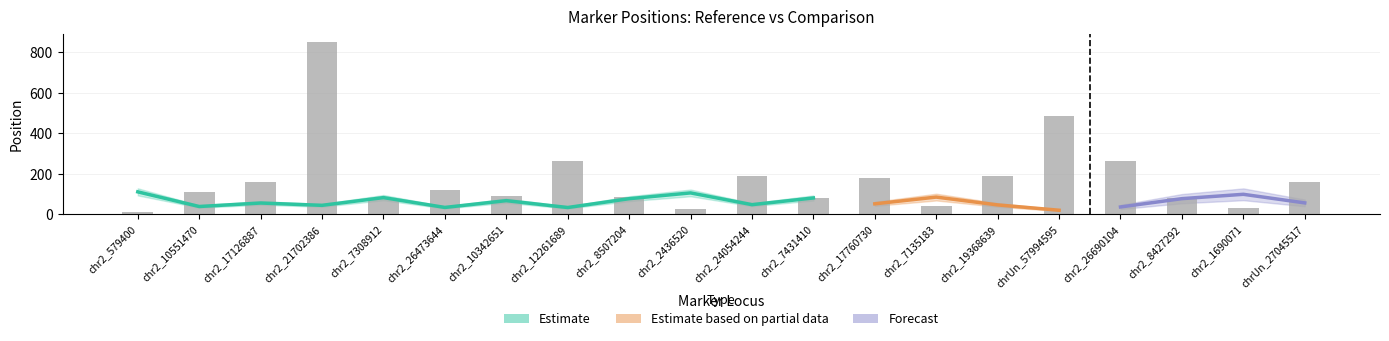

Rank the categories by value from lowest to highest.

chr2_579400, chr2_2436520, chr2_1690071, chr2_7135183, chr2_7308912, chr2_7431410, chr2_8427292, chr2_8507204, chr2_10342651, chr2_10551470, chr2_26473644, chrUn_27045517, chr2_17126887, chr2_17760730, chr2_19368639, chr2_24054244, chr2_26690104, chr2_12261689, chrUn_57994595, chr2_21702386